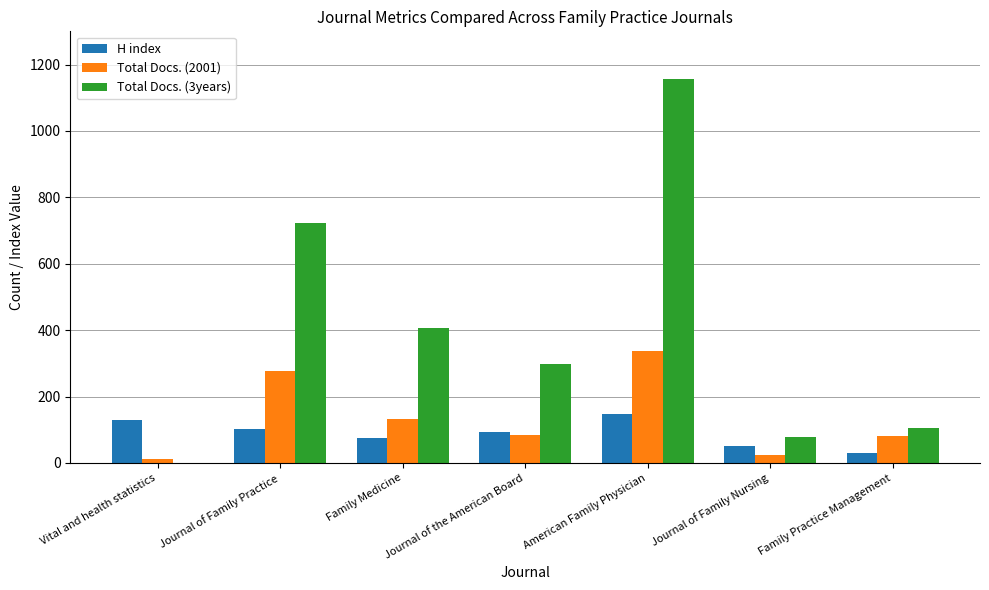

What is the sum of all Total Docs. (2001) values?

947